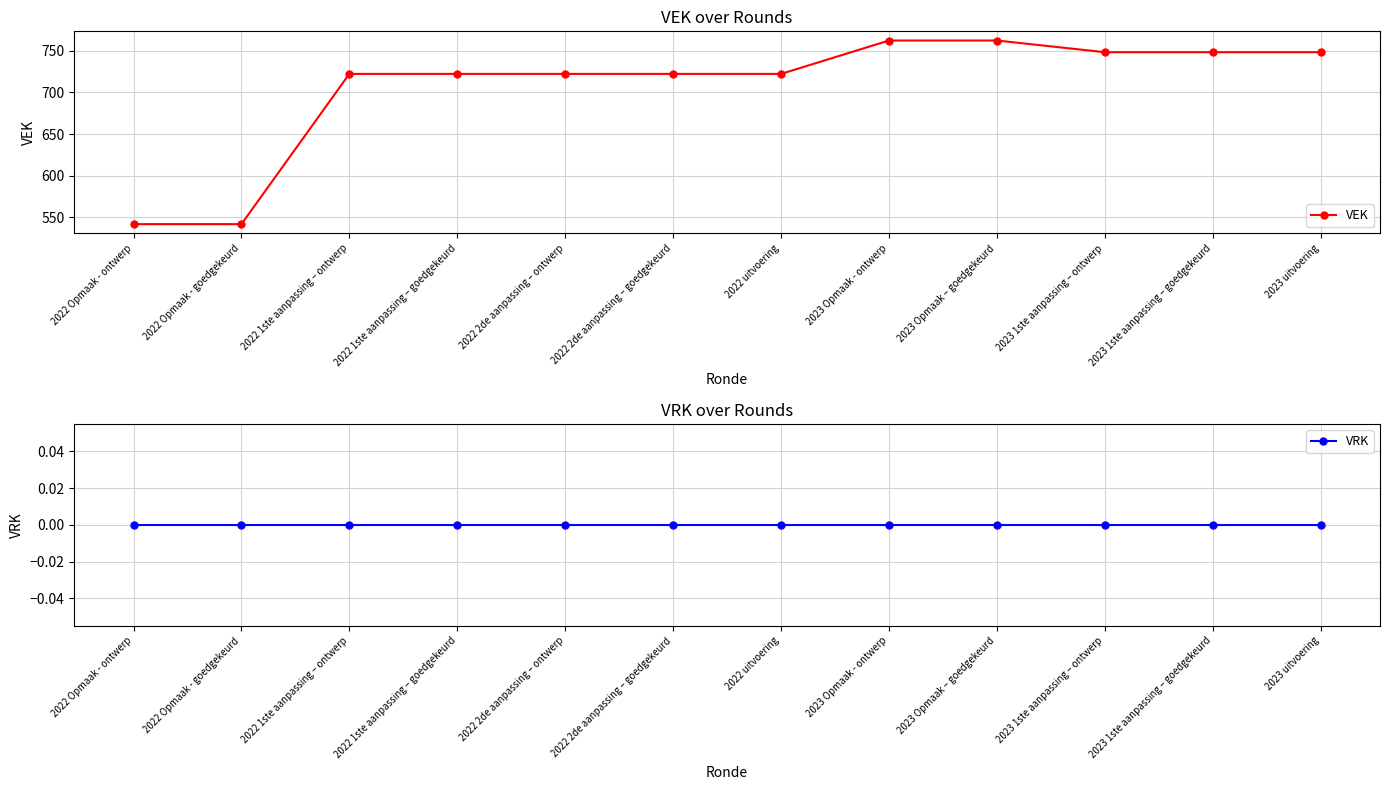

Reading left to right, what are all the values shown in this chart?

VEK: 542	542	722	722	722	722	722	762	762	748	748	748
VRK: 0	0	0	0	0	0	0	0	0	0	0	0